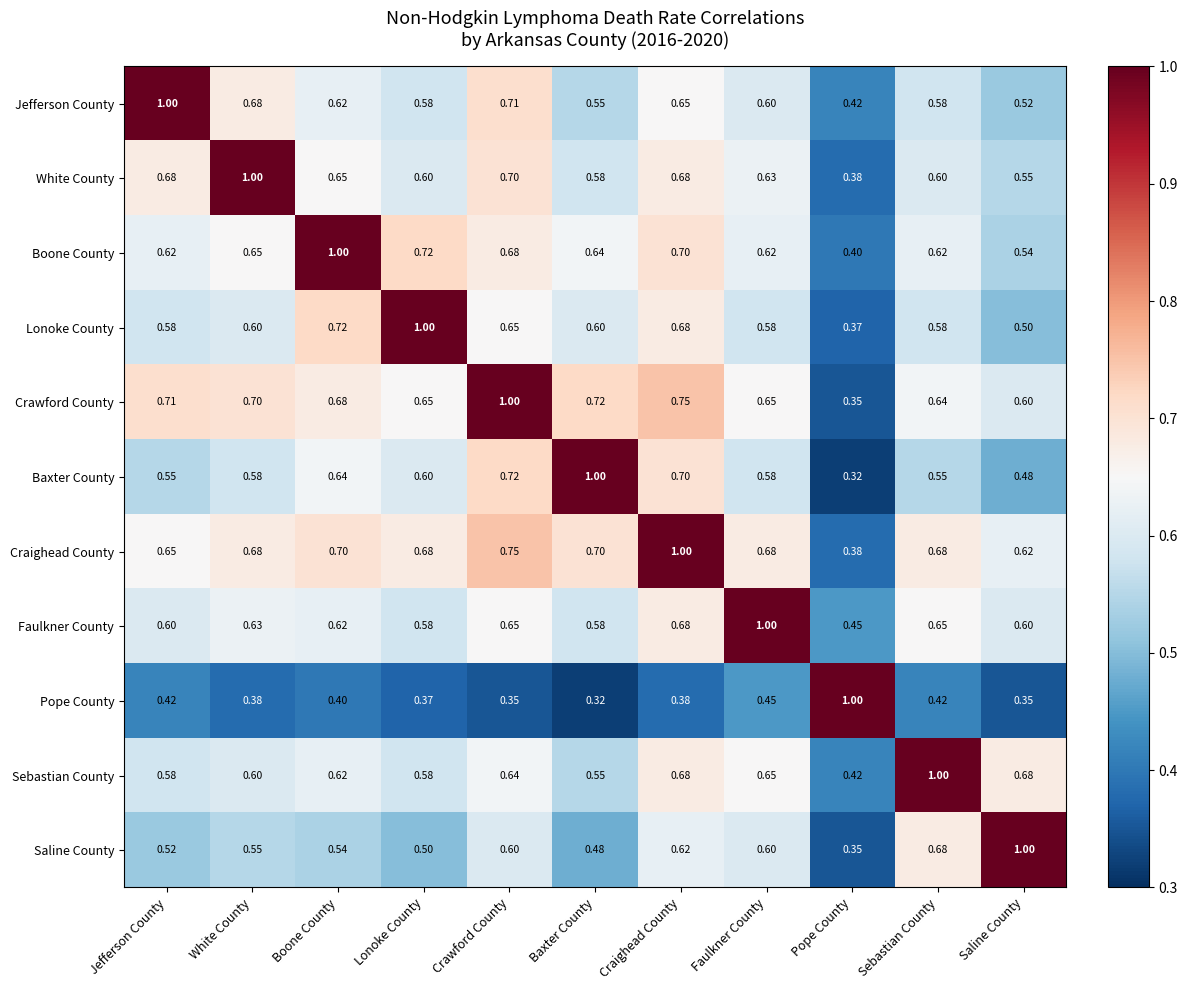

Where is White County nearest to the value 0?

Pope County